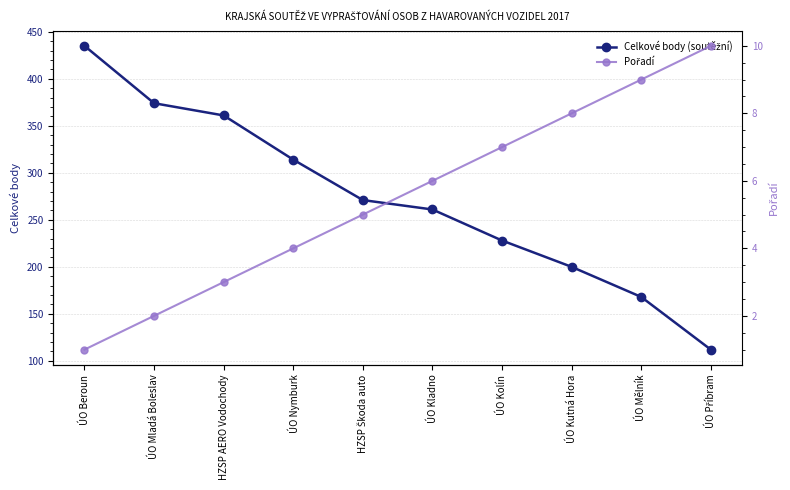

True or false: Pořadí has a value of 3 at HZSP AERO Vodochody.

True